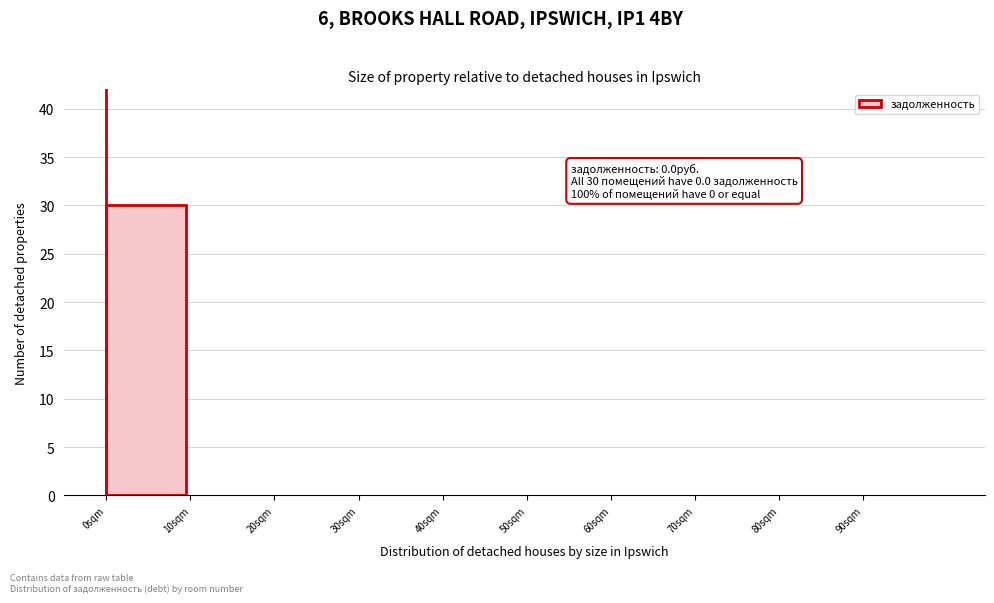

Reading left to right, what are all the values shown in this chart?

0sqm=30	10sqm=0	20sqm=0	30sqm=0	40sqm=0	50sqm=0	60sqm=0	70sqm=0	80sqm=0	90sqm=0